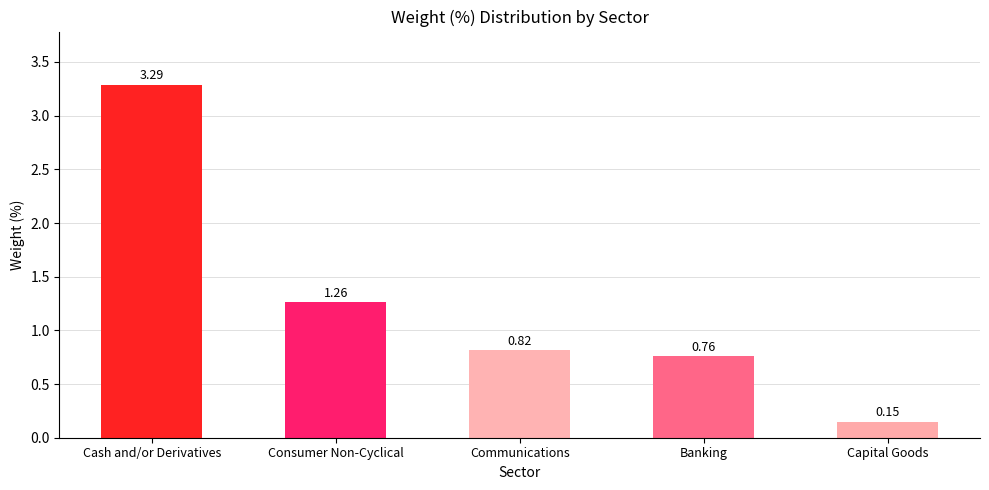

What is the difference between the maximum and minimum values?

3.1